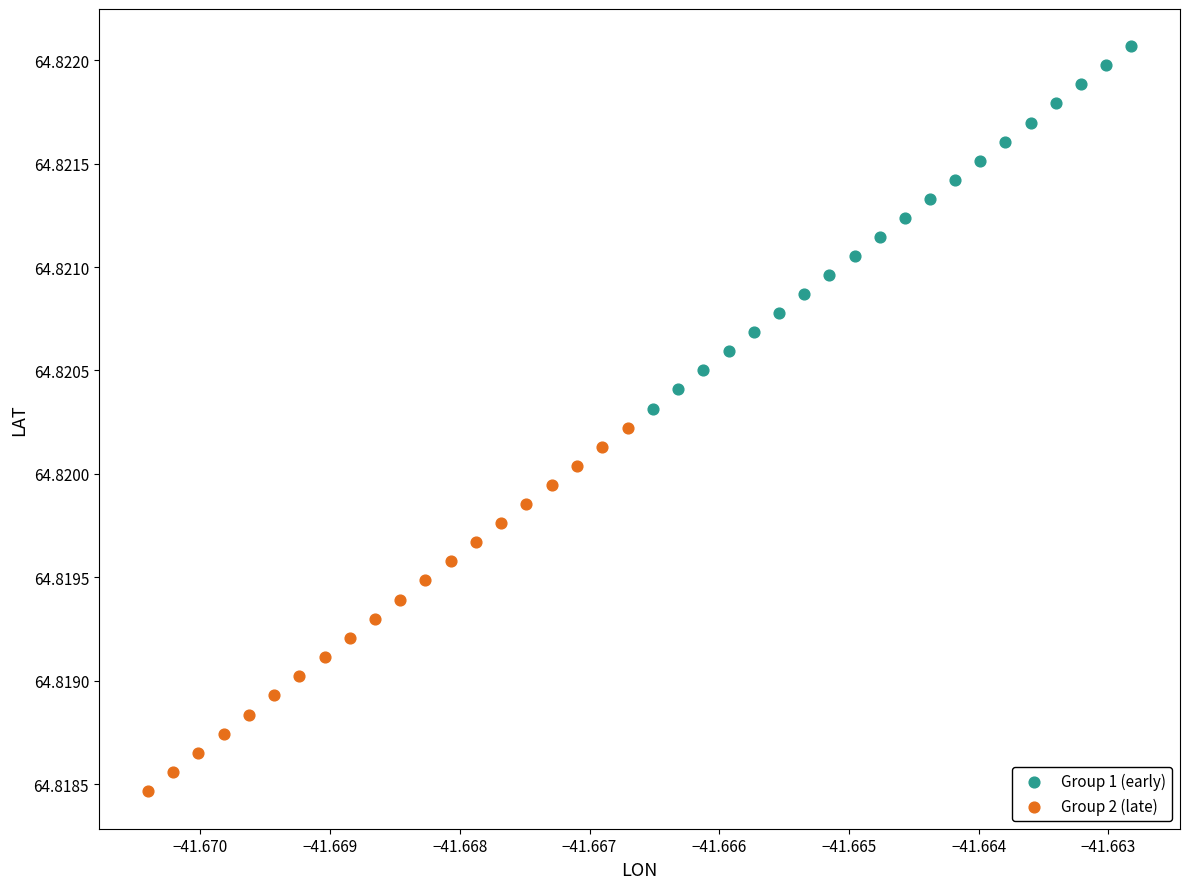

Which series has the largest Y range (max minus min)?

Group 2 (late)